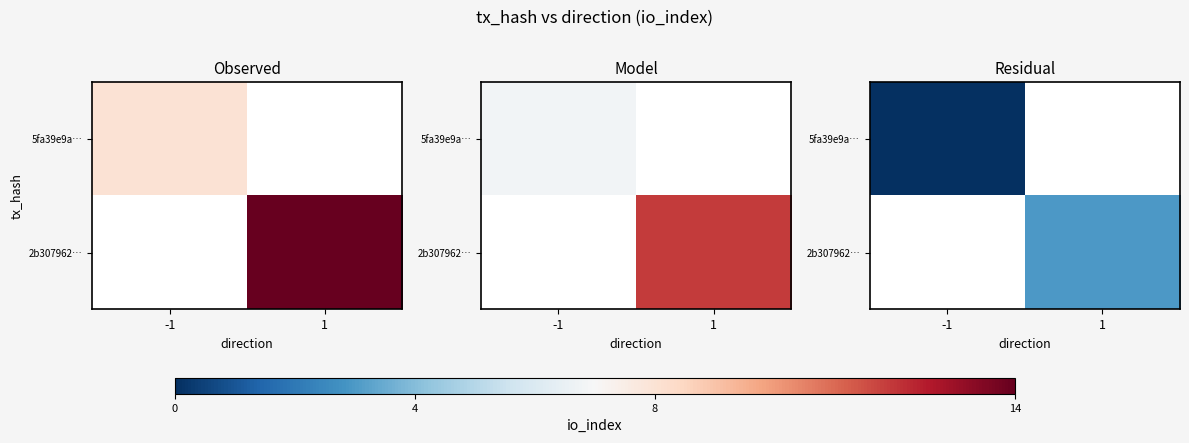

Read the 2b307962… value at 1.

3.0